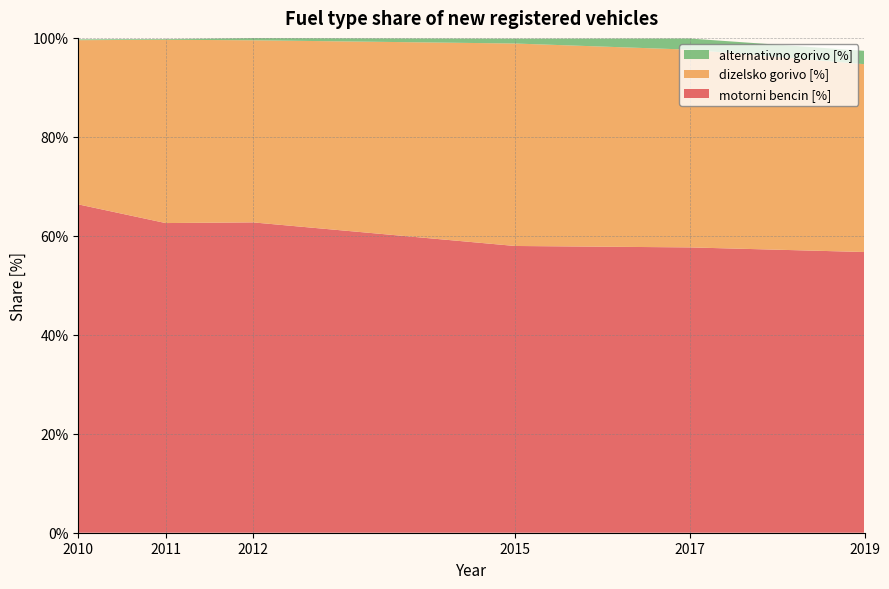

Reading right to left, list all the values displayed in this chart.

motorni bencin [%]: 56.7	57.7	57.9	62.7	62.6	66.4
dizelsko gorivo [%]: 38.0	40.0	40.9	36.8	37.0	33.2
alternativno gorivo [%]: 2.7	2.3	1.0	0.4	0.1	0.2